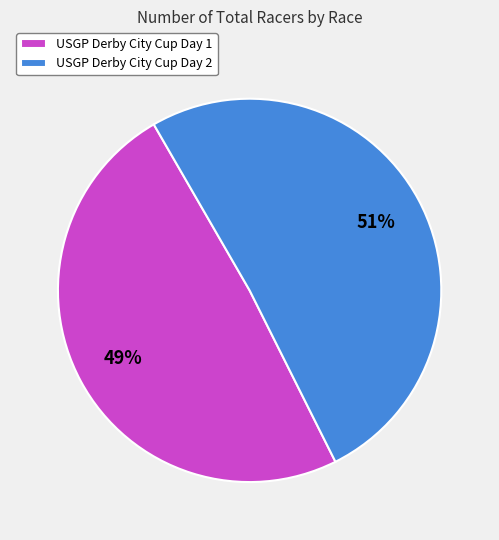

Combined, do USGP Derby City Cup Day 1 and USGP Derby City Cup Day 2 account for over 50%?

Yes